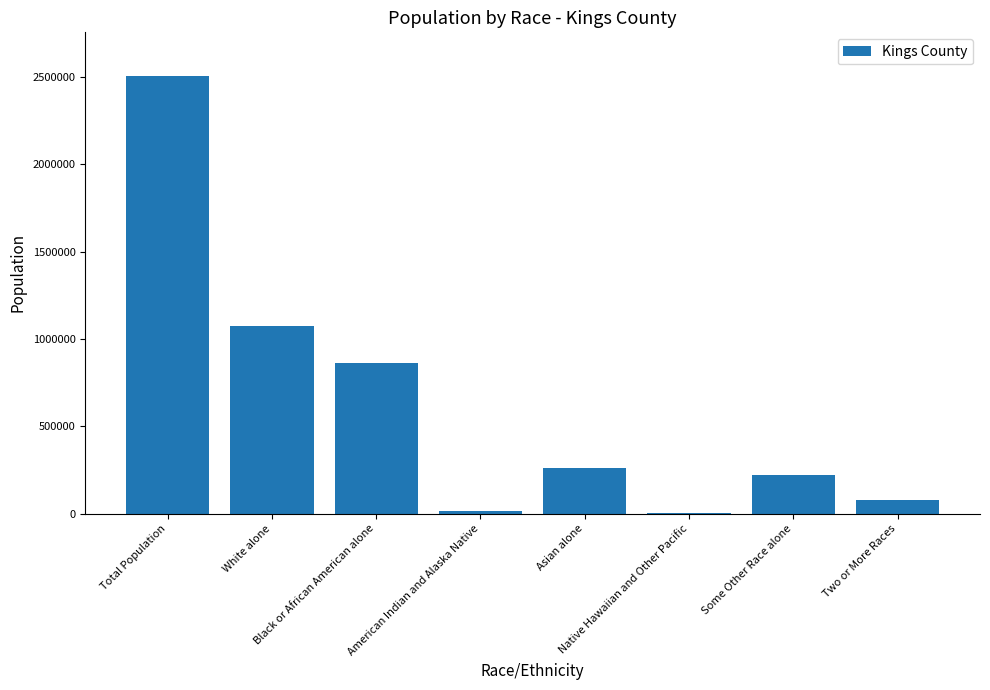

How many series are shown in this chart?

1